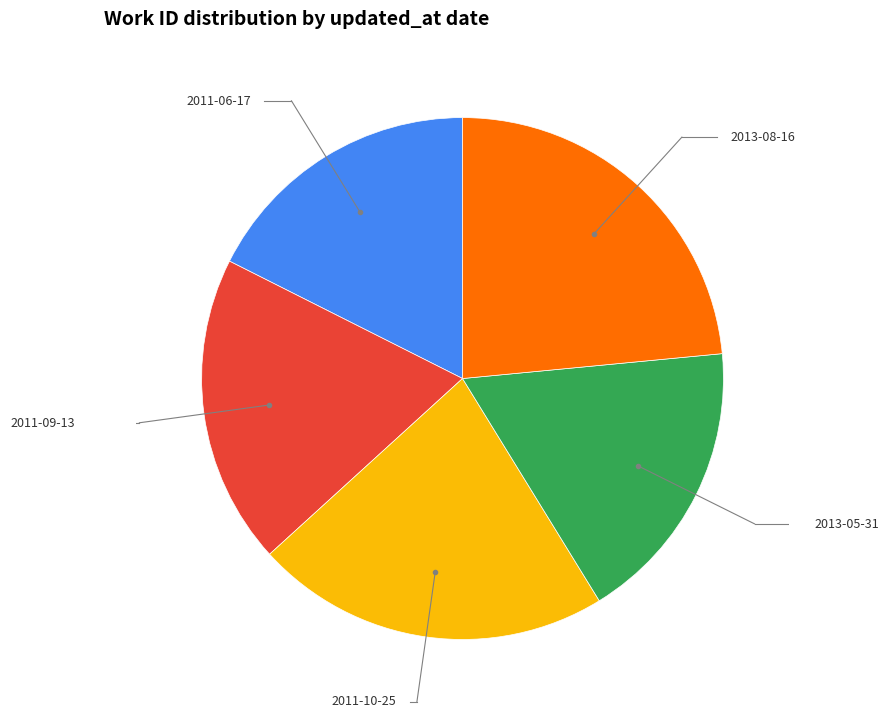

Count the number of slices in the pie.

5